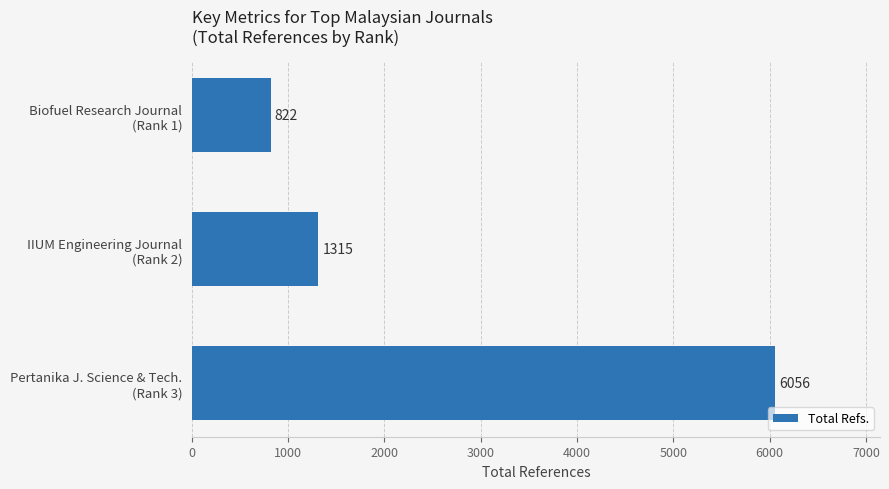

List the labels in order of value, smallest first.

Biofuel Research Journal
(Rank 1), IIUM Engineering Journal
(Rank 2), Pertanika J. Science & Tech.
(Rank 3)